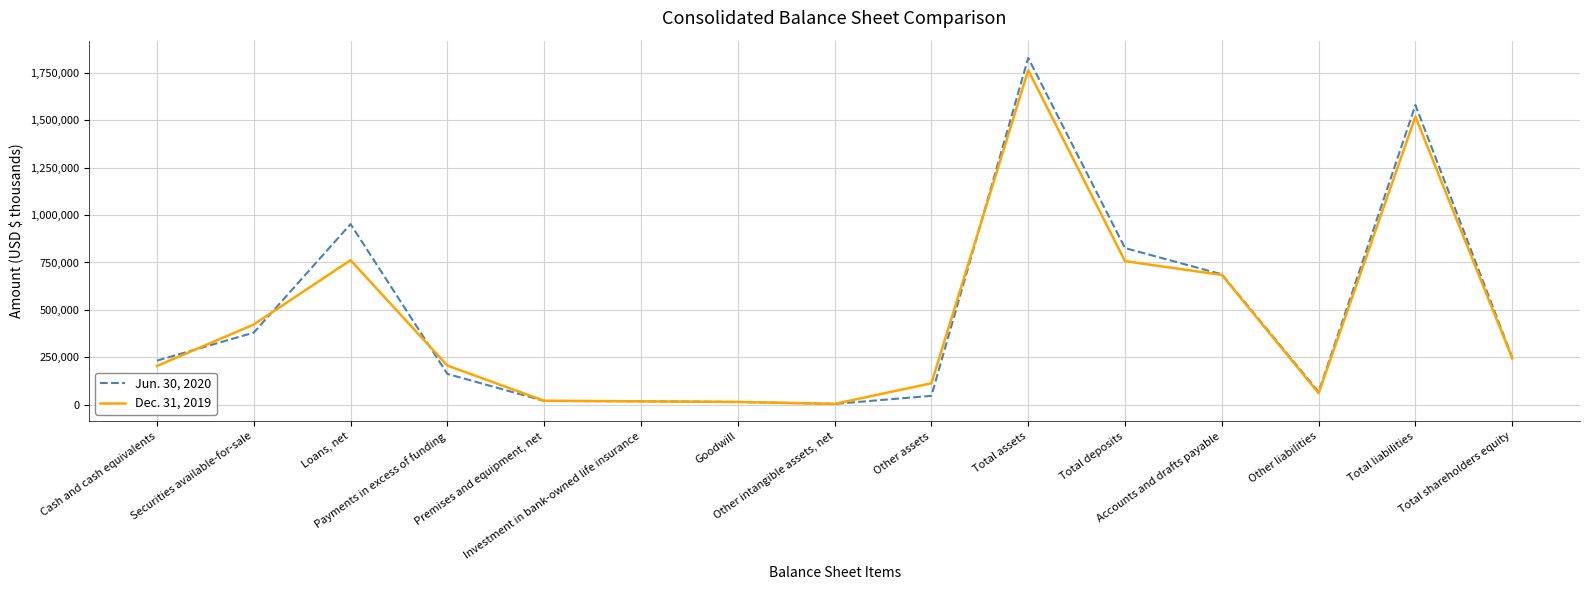

How many series are shown in this chart?

2